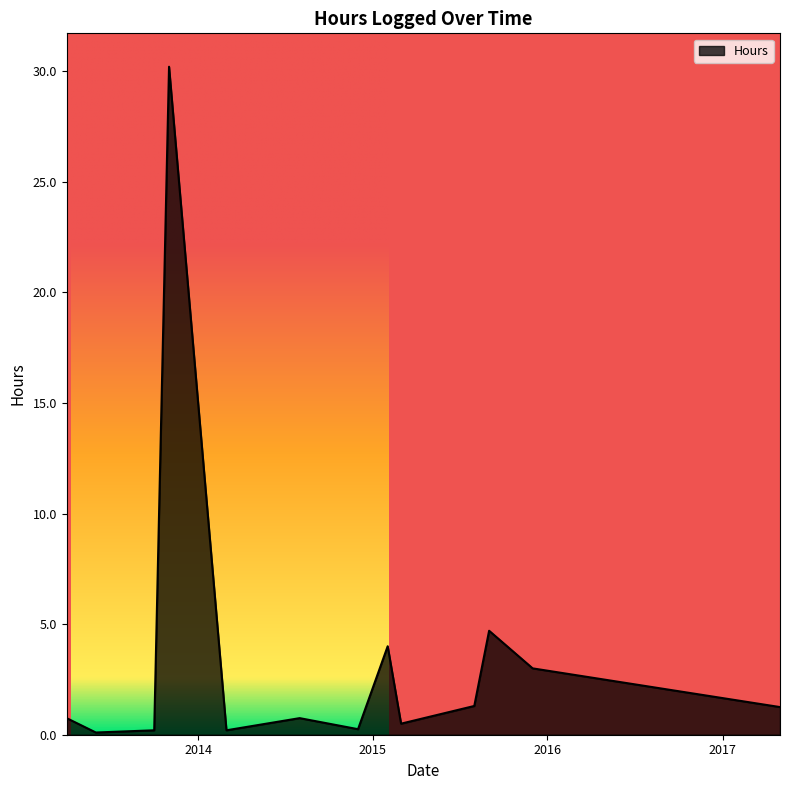

What is the difference between the maximum and minimum values?

30.1